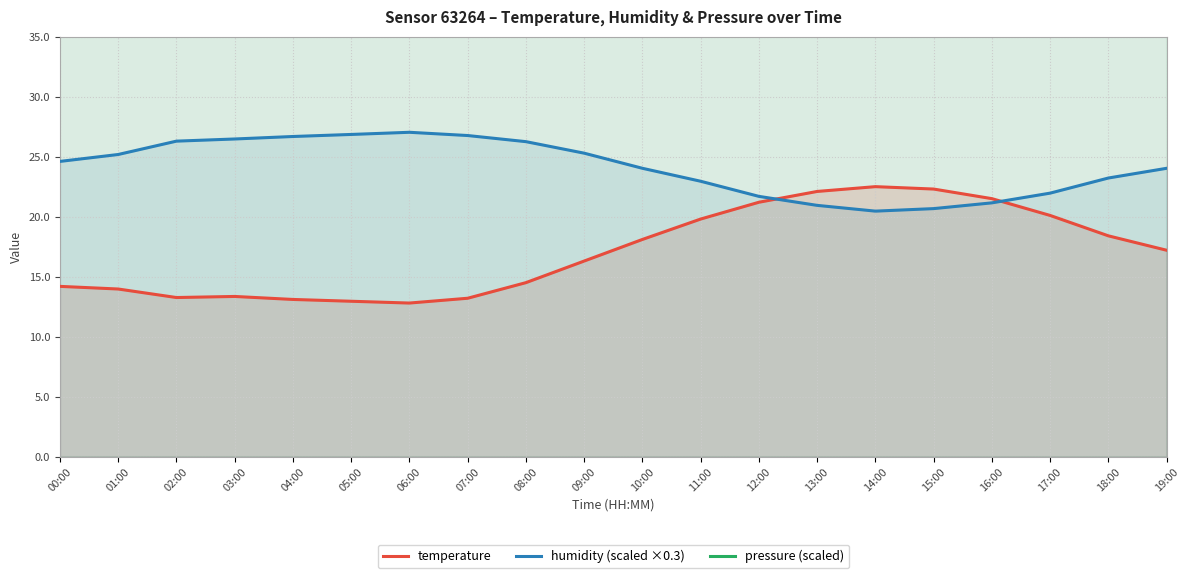

Which label corresponds to the largest value in the chart?

12:00